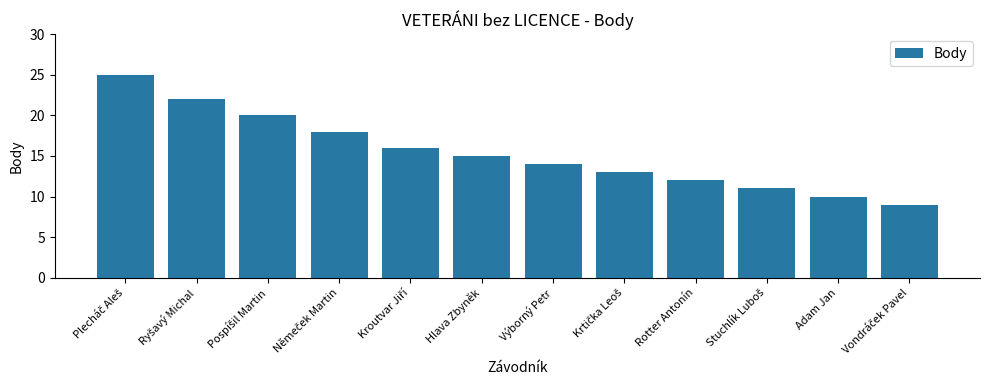

What is the label of the 7th bar from the right?

Hlava Zbyněk